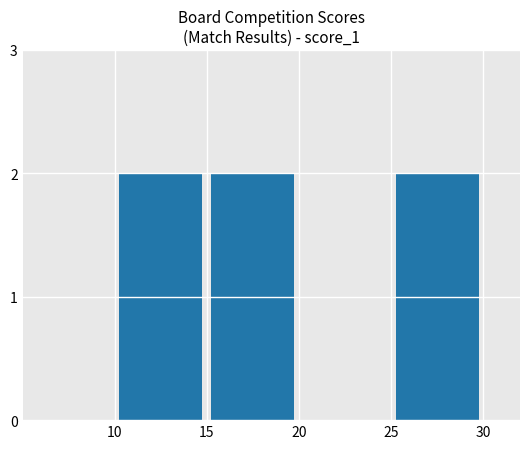

What is the difference between the maximum and minimum values?

2